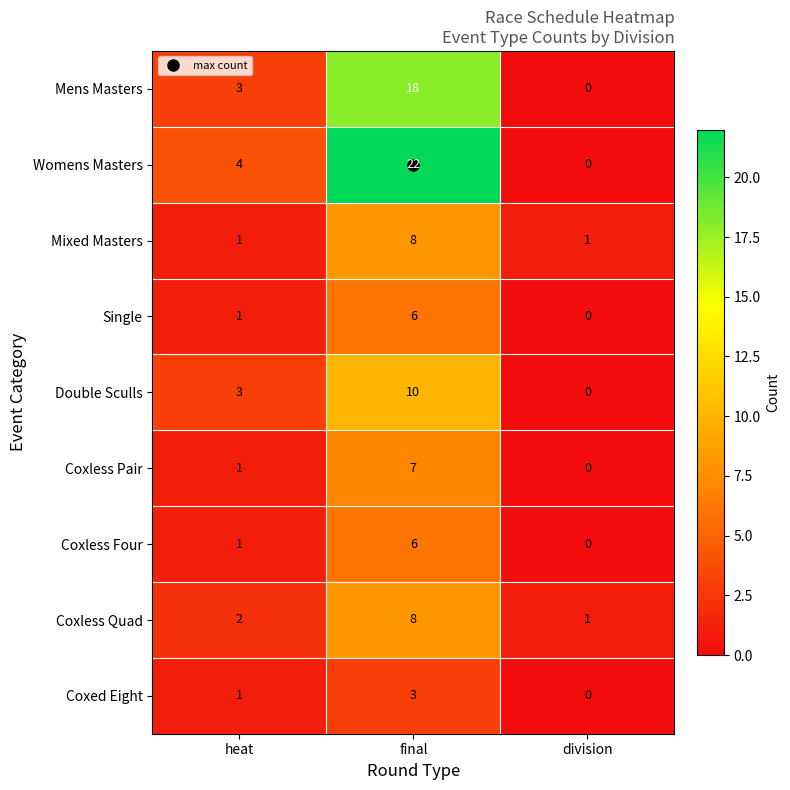

How many Mixed Masters values are between 1 and 8?

3